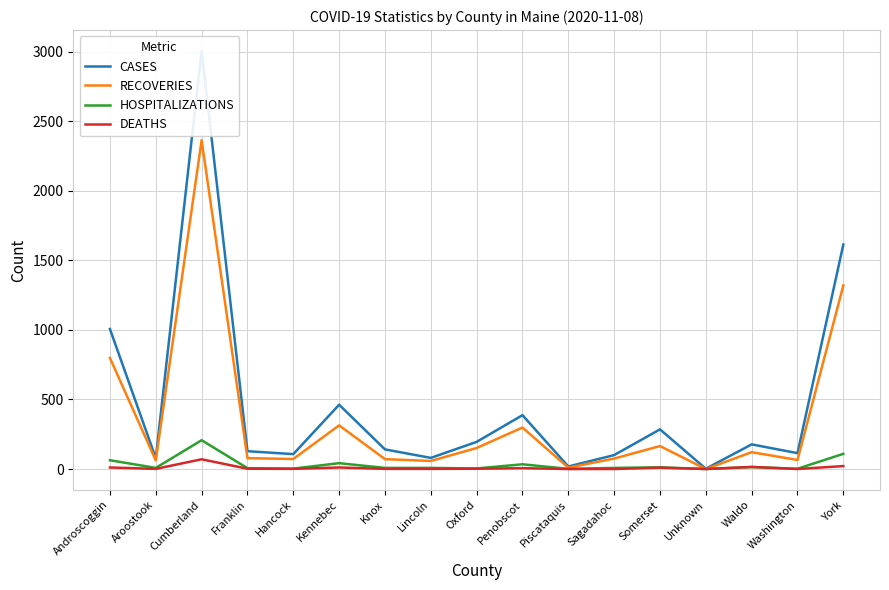

What is the label of the 13th point from the right?

Hancock